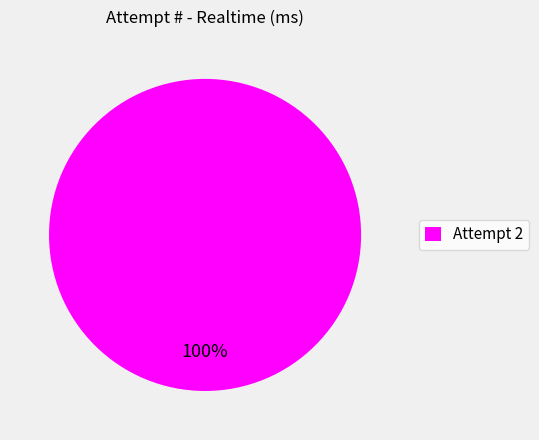

Which category accounts for the majority?

Attempt 2